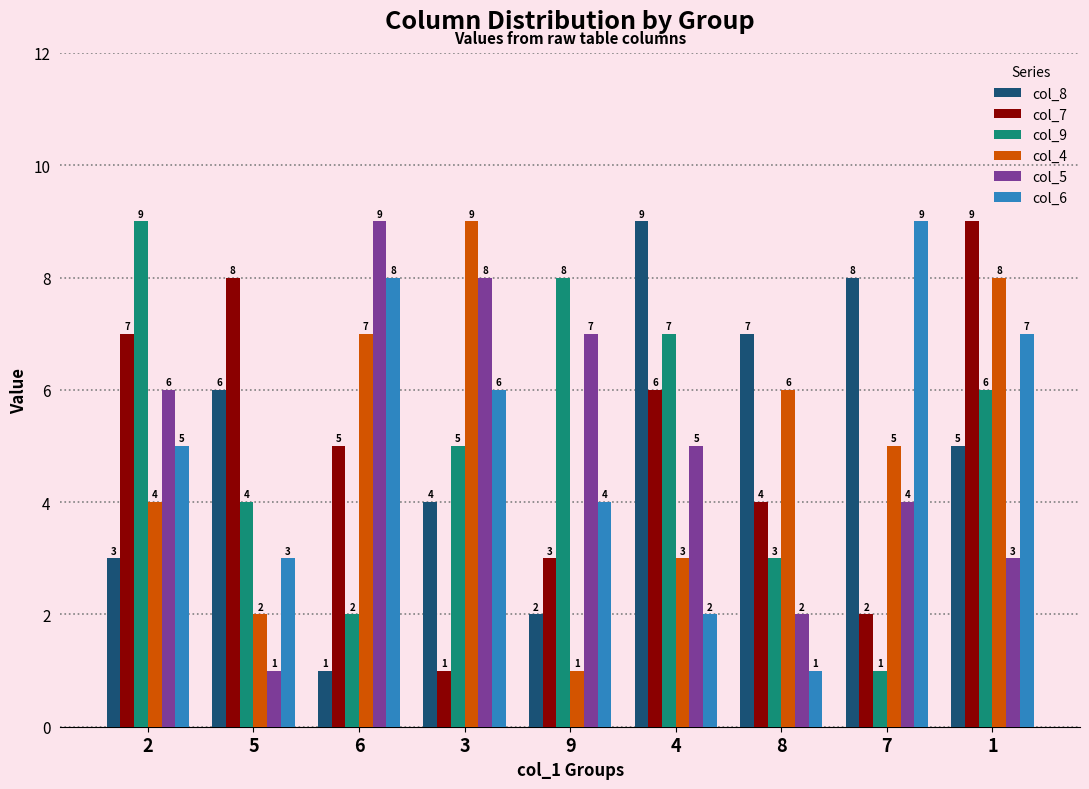

Reading right to left, what are all the values shown in this chart?

col_8: 5	8	7	9	2	4	1	6	3
col_7: 9	2	4	6	3	1	5	8	7
col_9: 6	1	3	7	8	5	2	4	9
col_4: 8	5	6	3	1	9	7	2	4
col_5: 3	4	2	5	7	8	9	1	6
col_6: 7	9	1	2	4	6	8	3	5